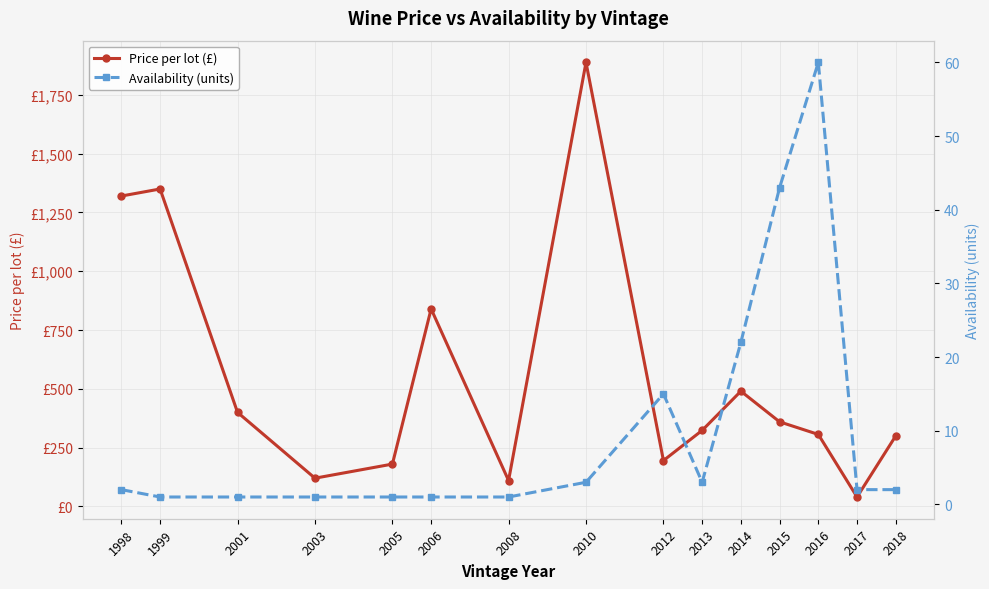

True or false: Availability (units) and Price per lot (£) intersect in this chart.

False